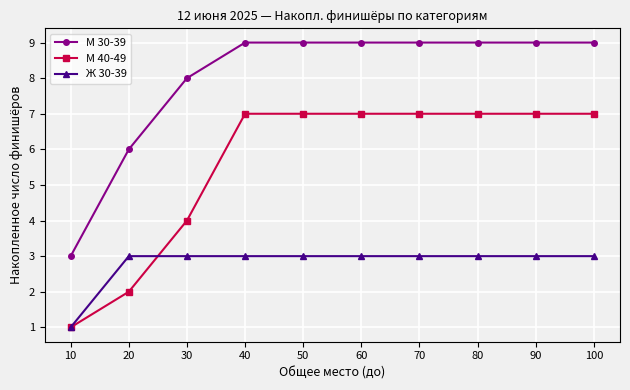

What is the maximum value shown in the chart?

9